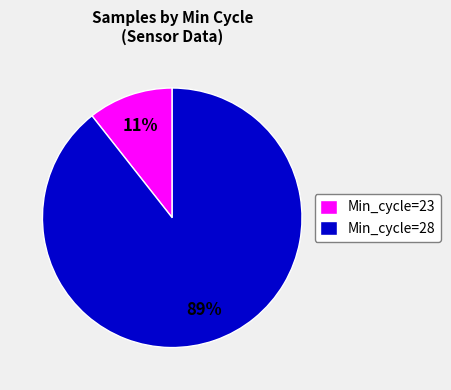

How many segments does this pie chart have?

2